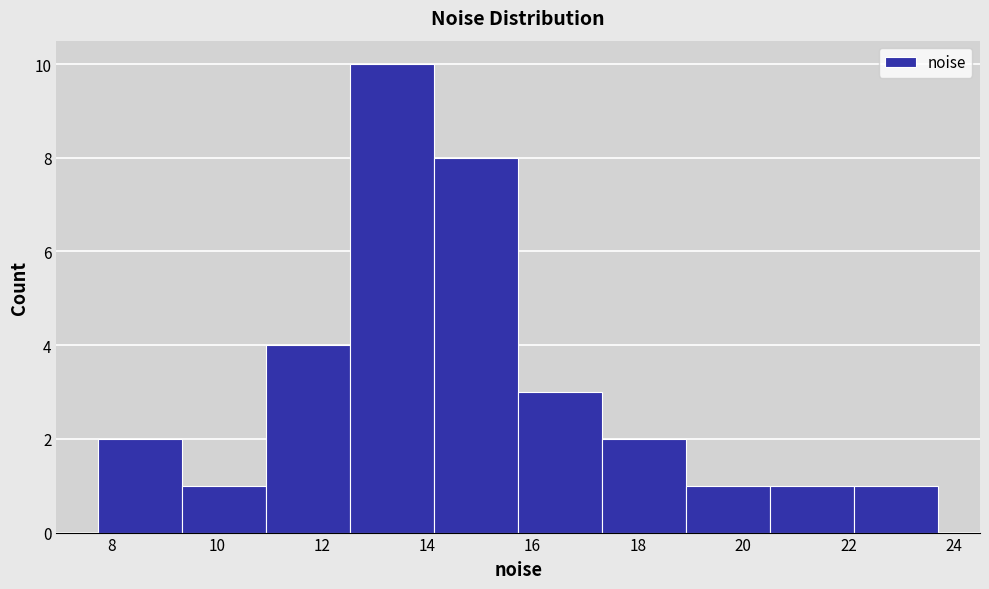

How tall is the bar that spans 20.6 to 22.2 on the x-axis? Neither the bar edges nor the heights are printed on the chart, so give them approximately, as read against the axes.

1